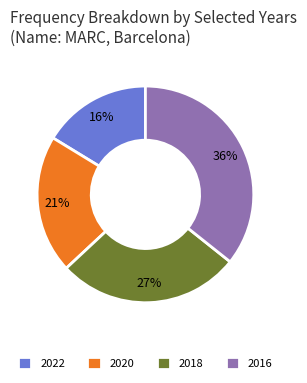

Does any single category account for the majority?

No